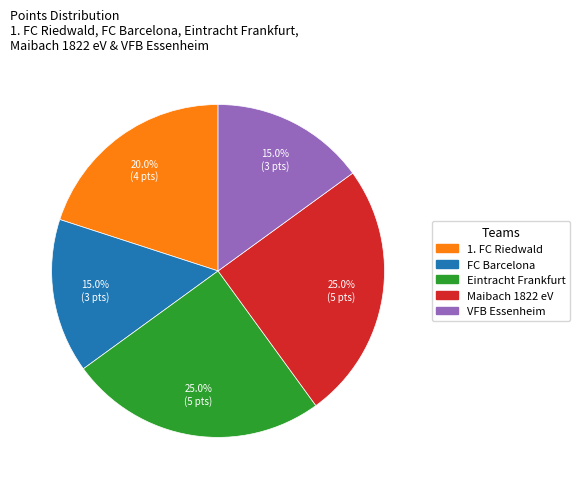

Do VFB Essenheim and FC Barcelona together represent more than half of the pie?

No